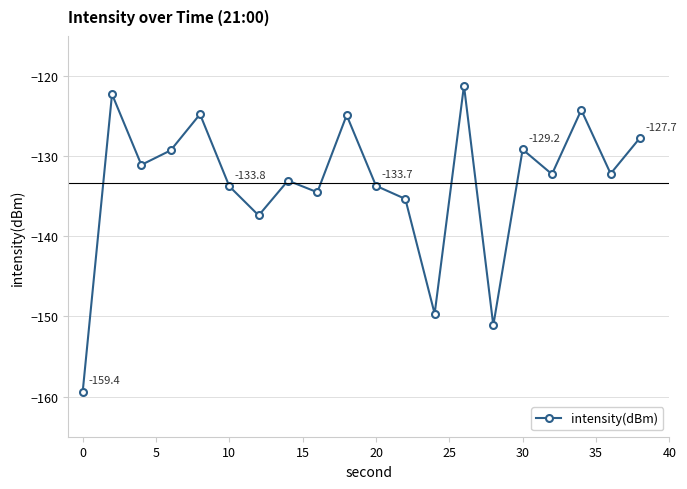

What is the smallest value displayed?

-159.4